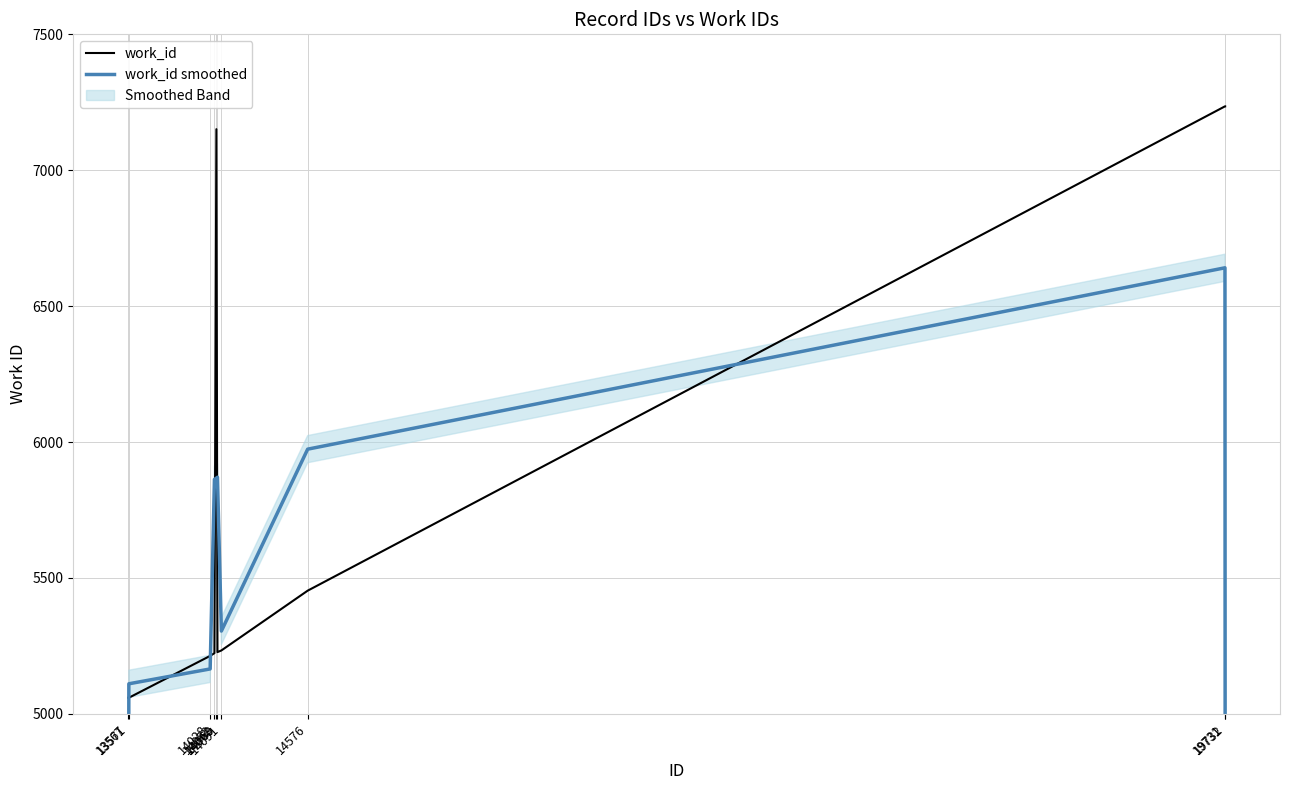

Where is the first local maximum for work_id?

14063